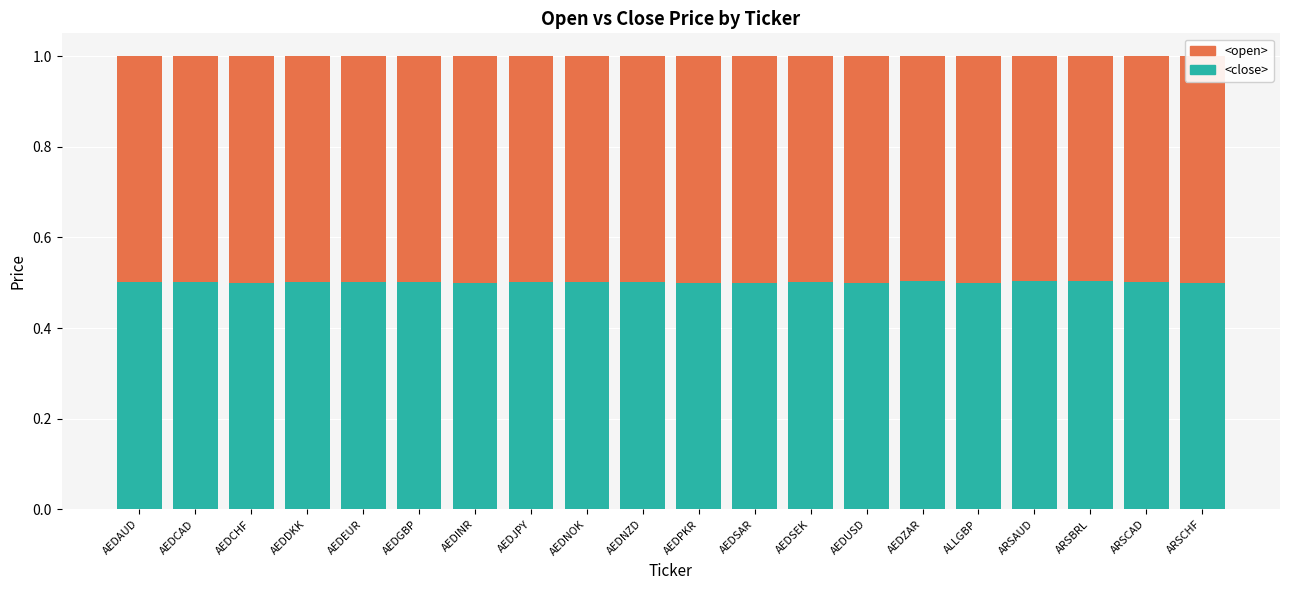

Is it true that <close> equals 0.8 at AEDJPY?

False